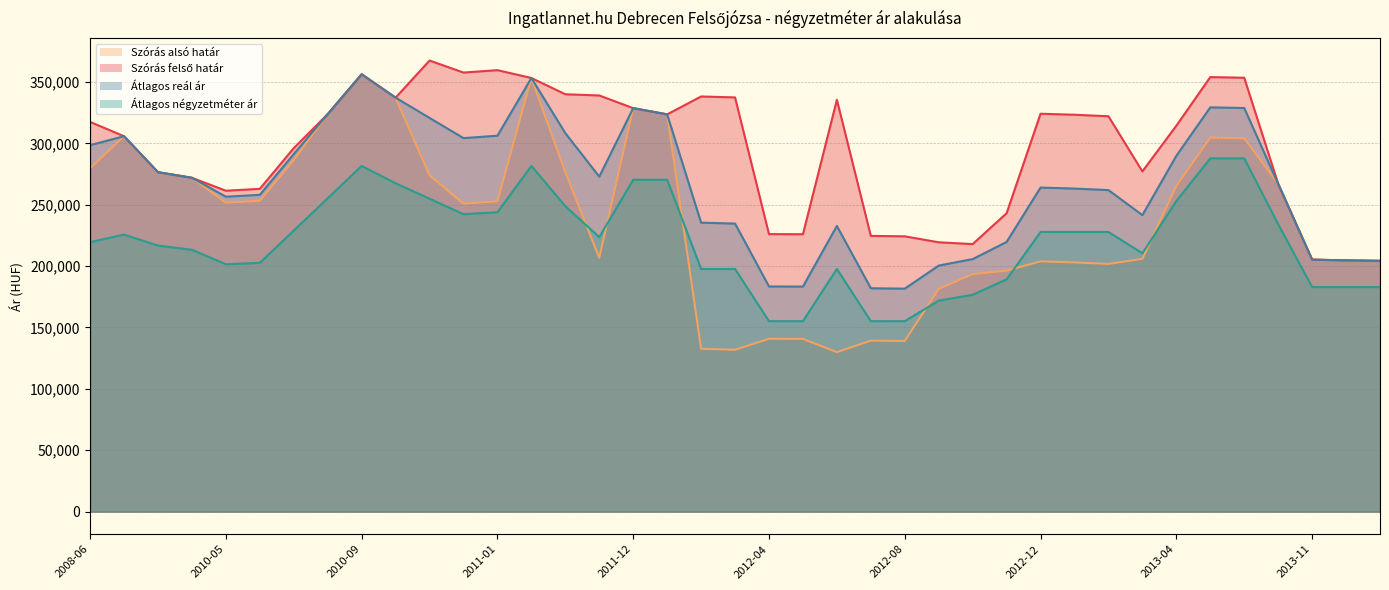

How many data points in Szórás alsó határ are above 251663?

19